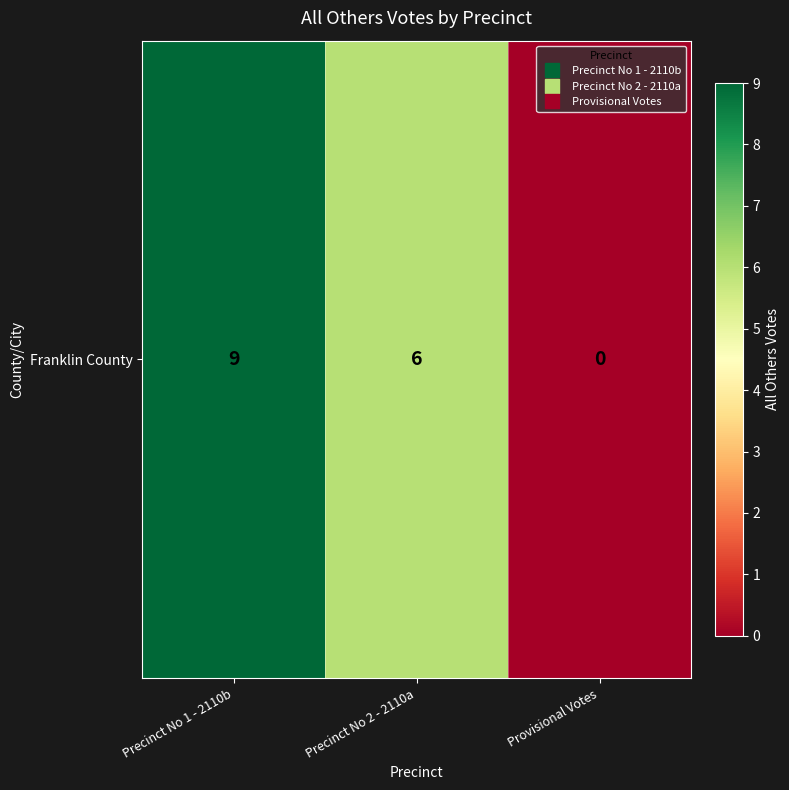

Count the values in the range 0 to 9.

3